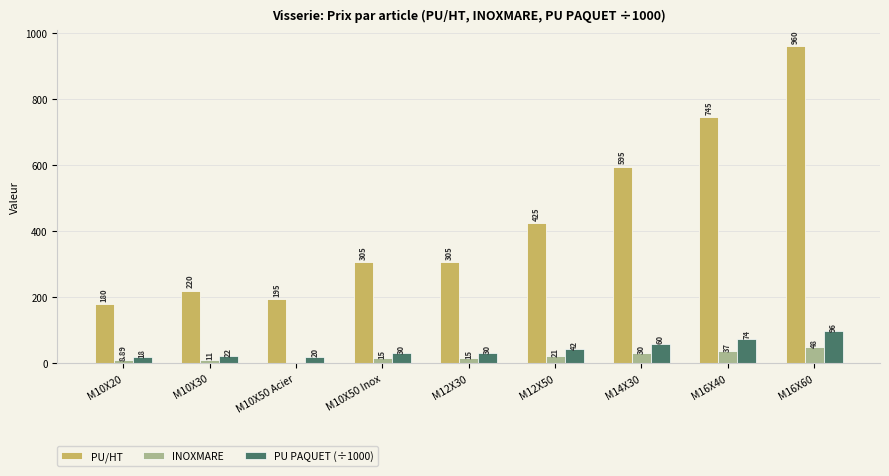

Is the value of INOXMARE at M12X30 greater than the value of PU PAQUET (÷1000) at M14X30?

No